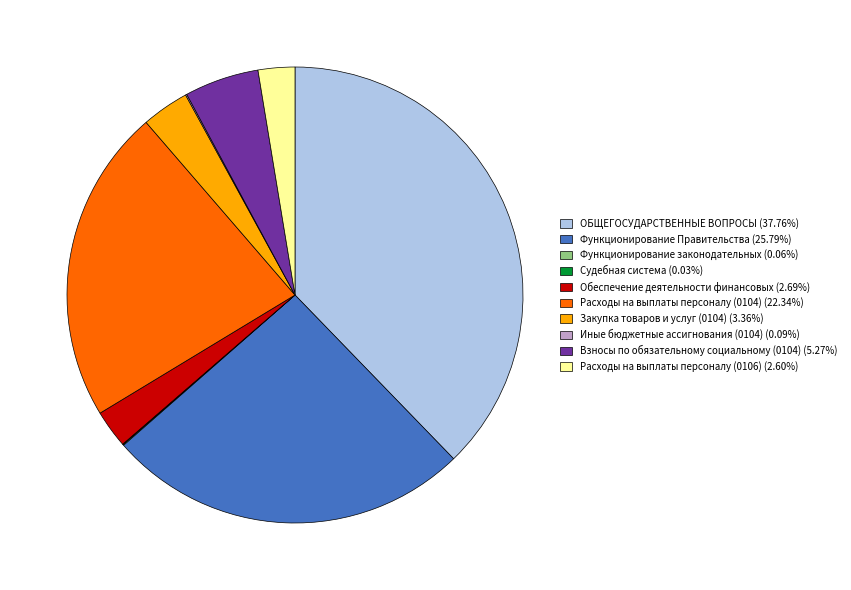

Does Закупка товаров и услуг (0104) represent more than half of the total?

No